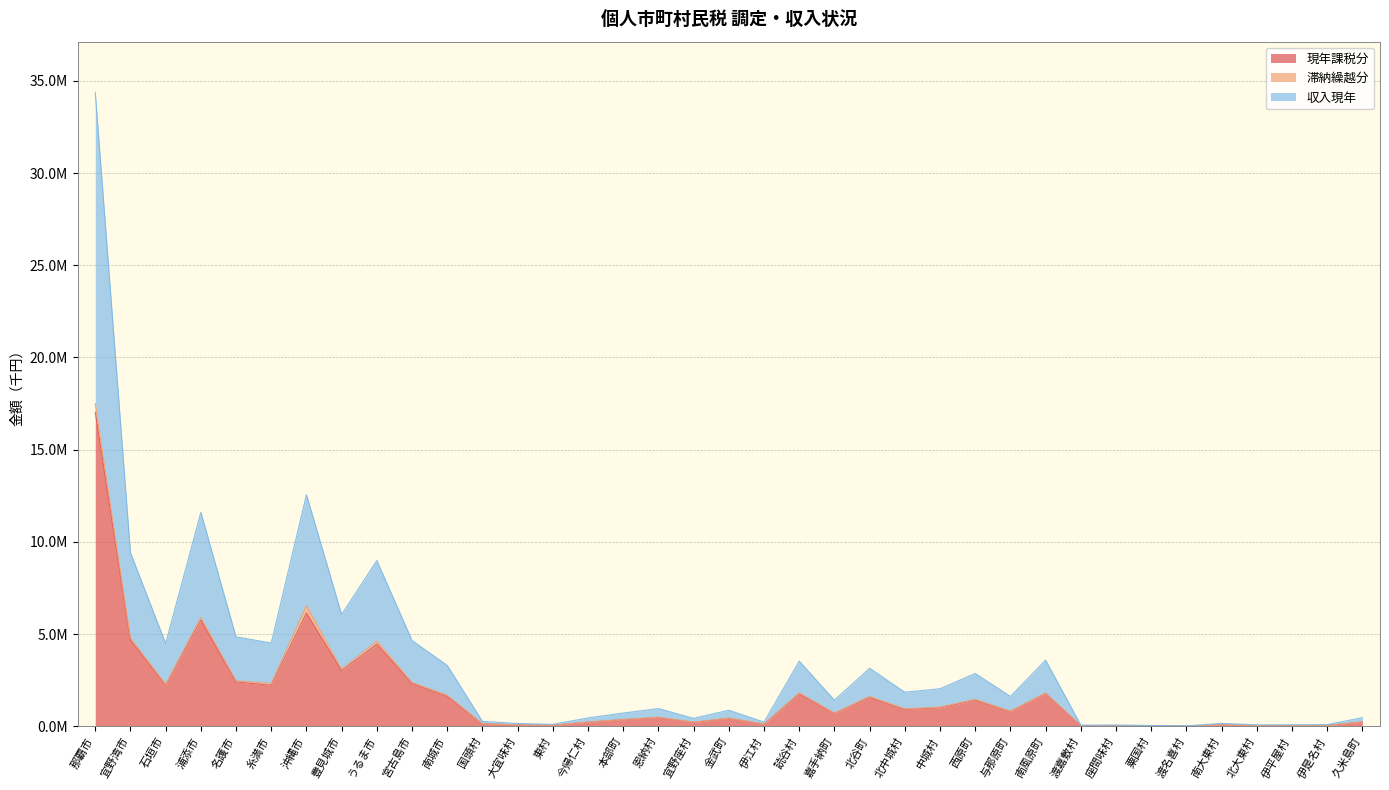

True or false: 現年課税分 and 収入現年 cross at least once.

False